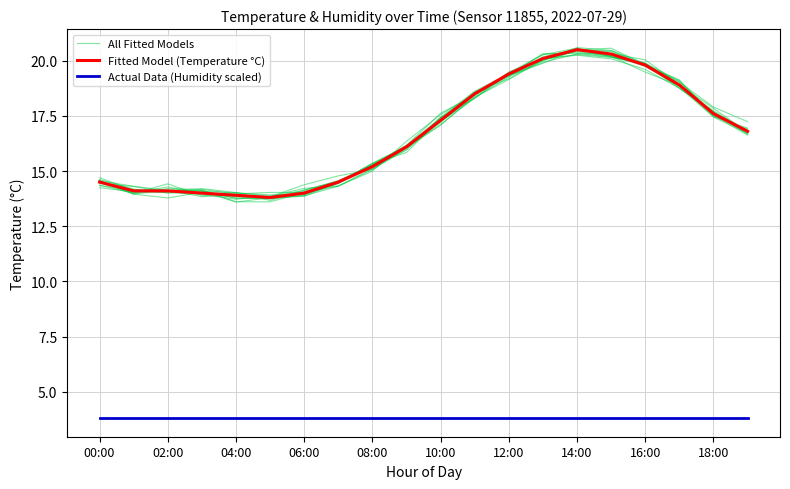

How many values in the Fitted Model (Temperature °C) series exceed 16?

11